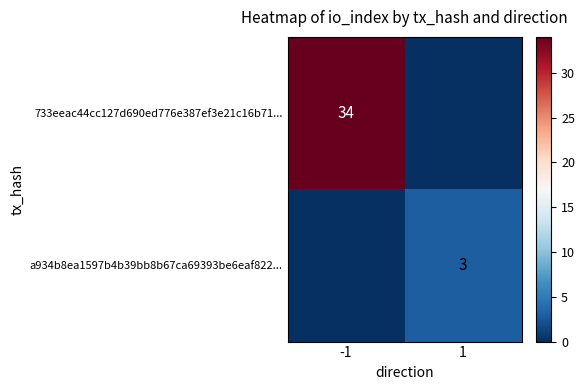

The value of 733eeac44cc127d690ed776e387ef3e21c16b71... at -1 is 51. True or false?

False